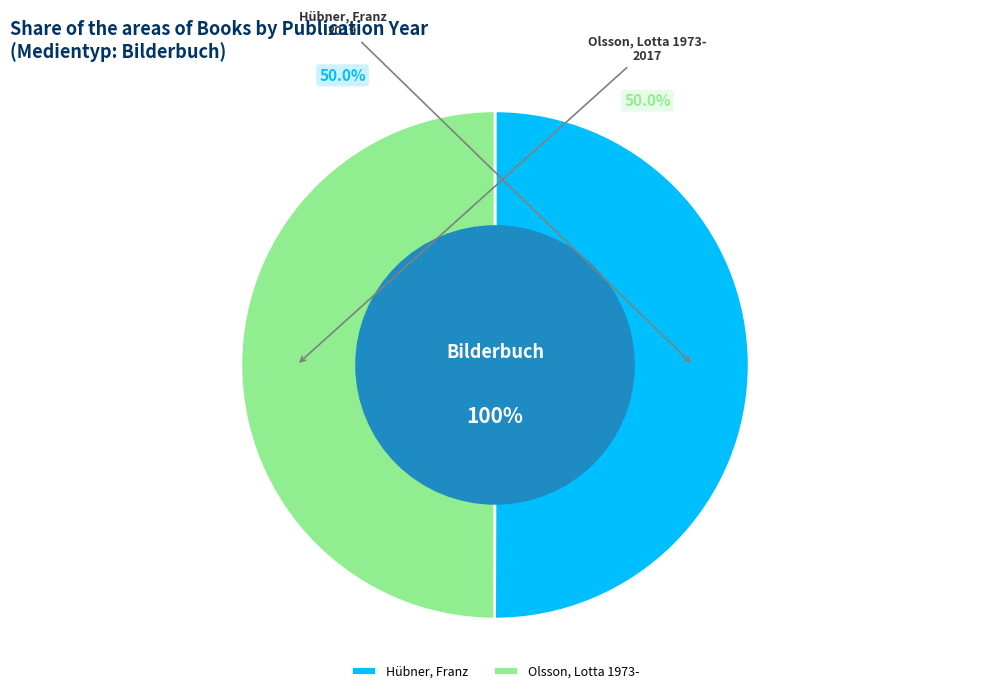

To the nearest percent, what percentage of the pie is Hübner, Franz?

50%